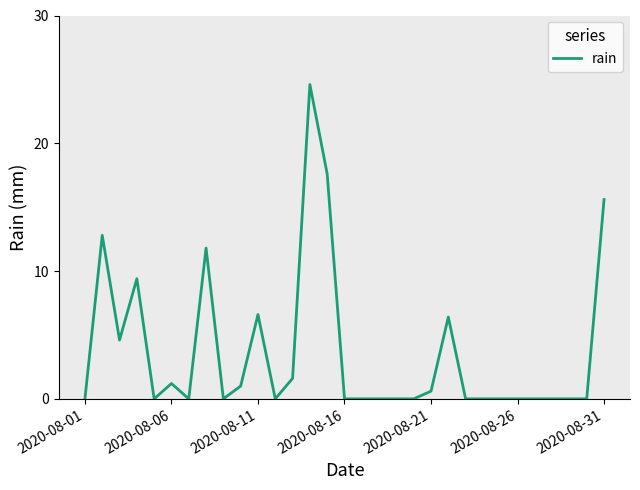

What is the greatest value displayed?

24.6